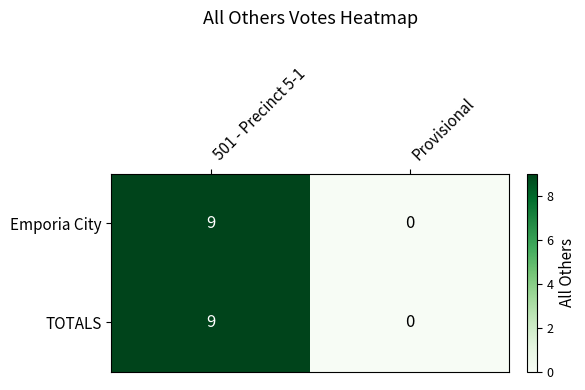

The value of Emporia City at Provisional is 0. True or false?

True